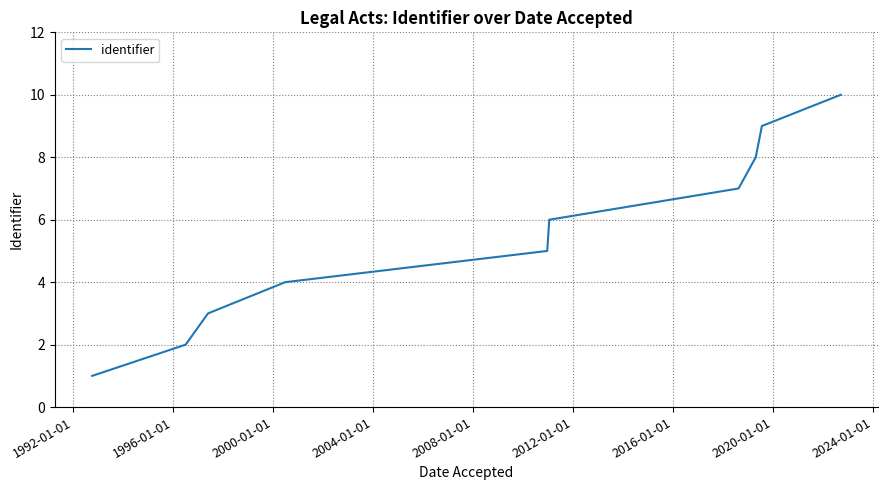

What is the maximum value shown in the chart?

10